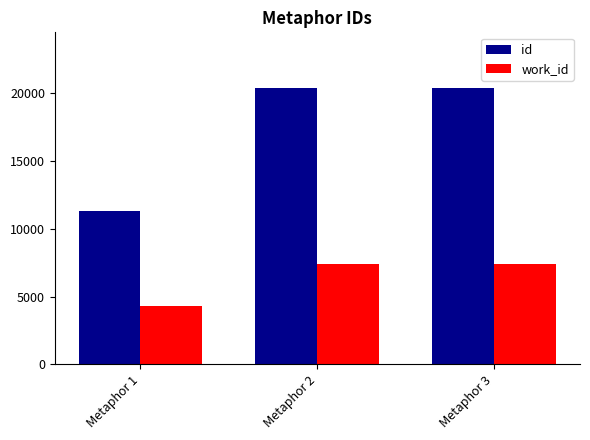

What is the spread (max minus min) of values at Metaphor 1?

6989